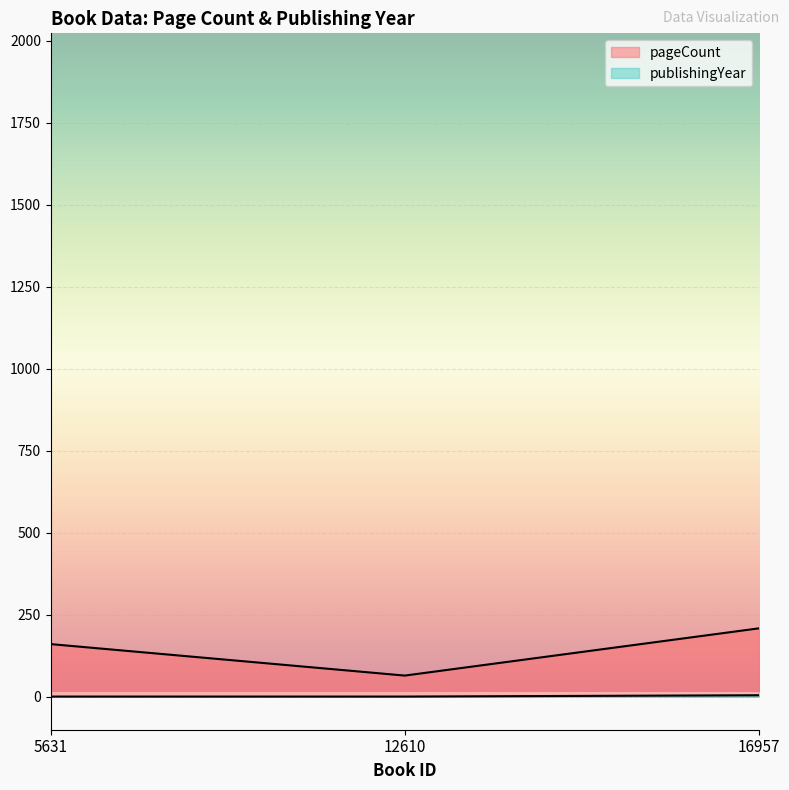

At which category is the sum across all series the highest?

16957